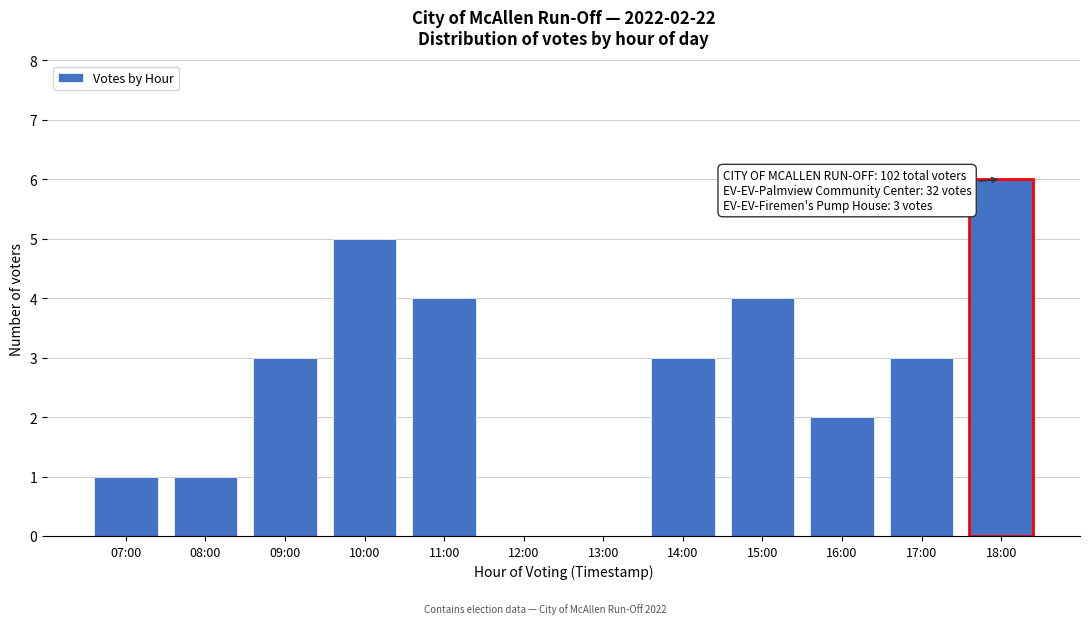

Reading right to left, list all the values displayed in this chart.

18:00=6	17:00=3	16:00=2	15:00=4	14:00=3	13:00=0	12:00=0	11:00=4	10:00=5	09:00=3	08:00=1	07:00=1